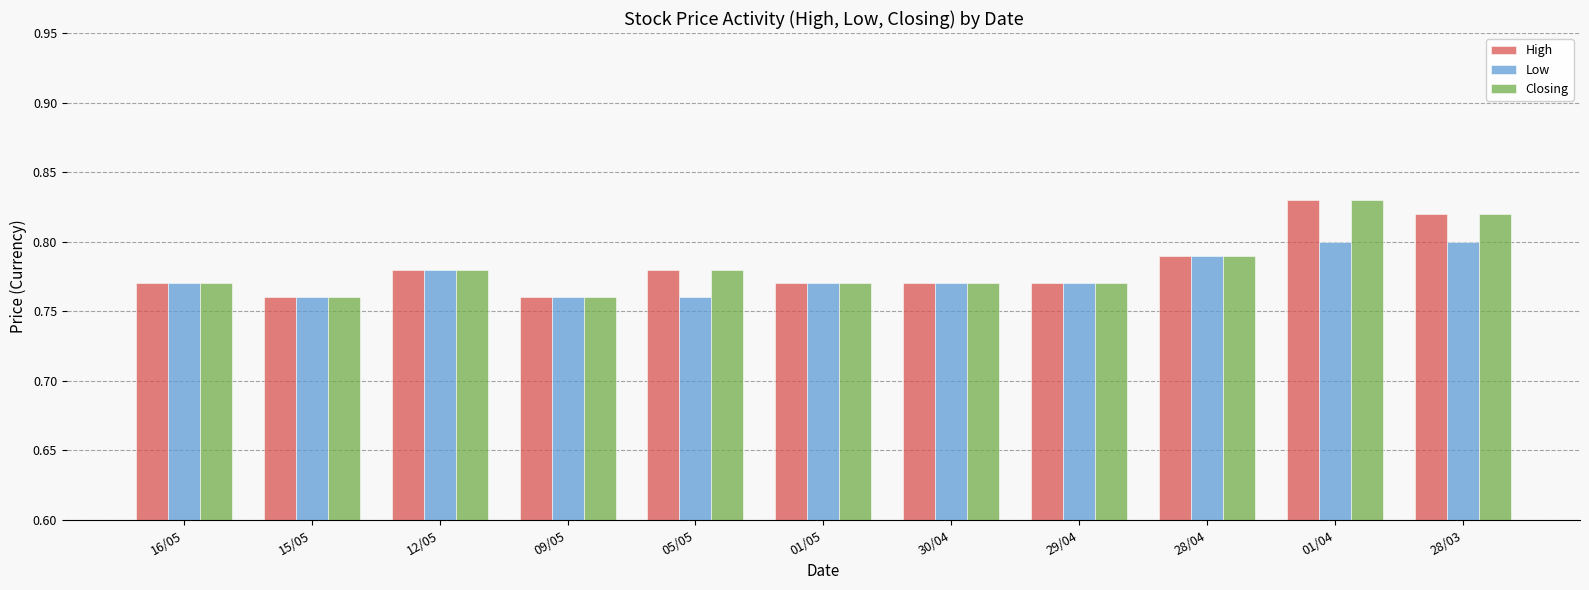

How many categories are shown in the chart?

11